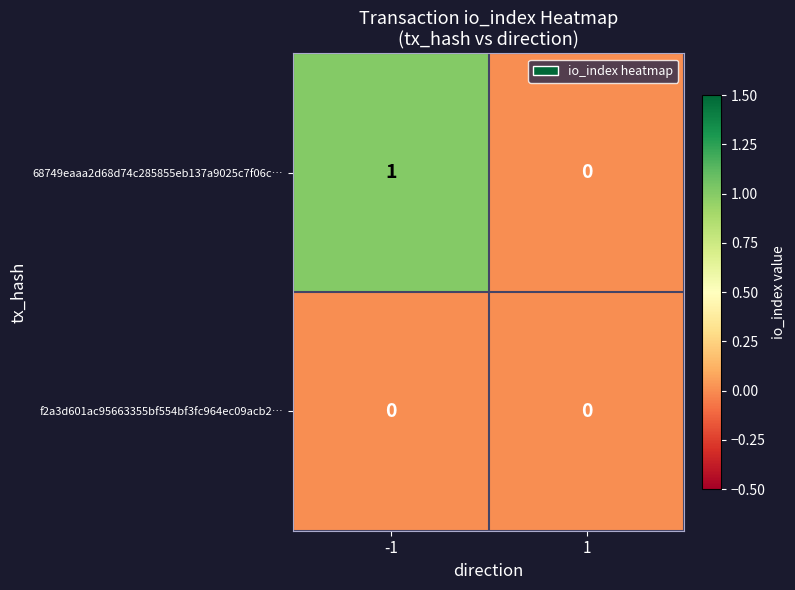

How many categories are shown in the chart?

2